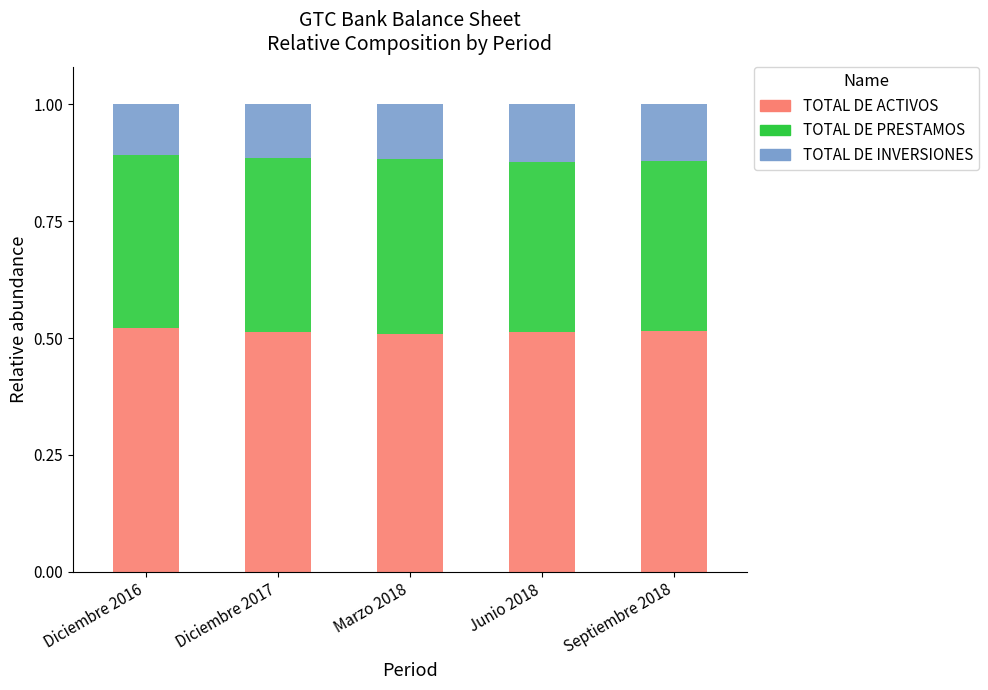

The value of TOTAL DE ACTIVOS at Junio 2018 is 0.7. True or false?

False